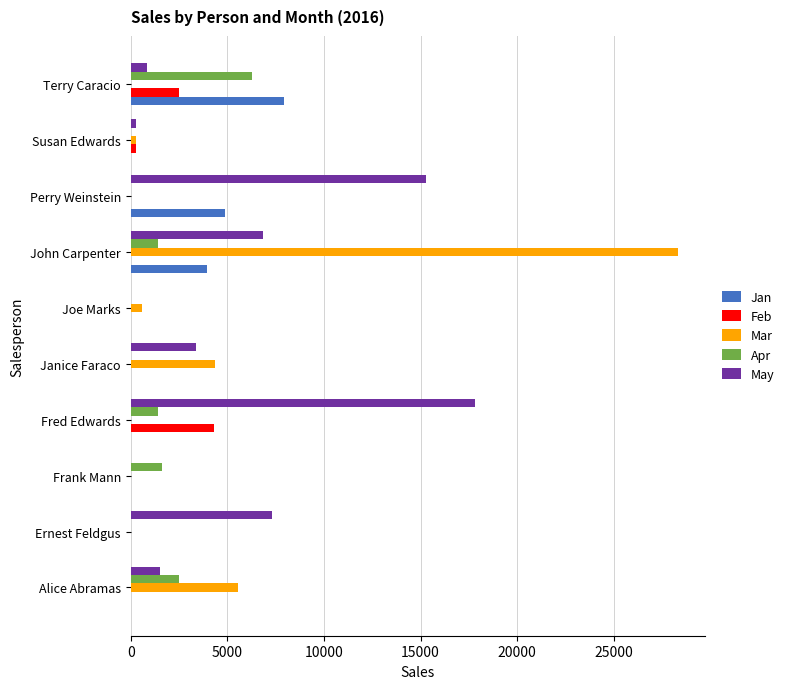

Count the number of categories in the chart.

10